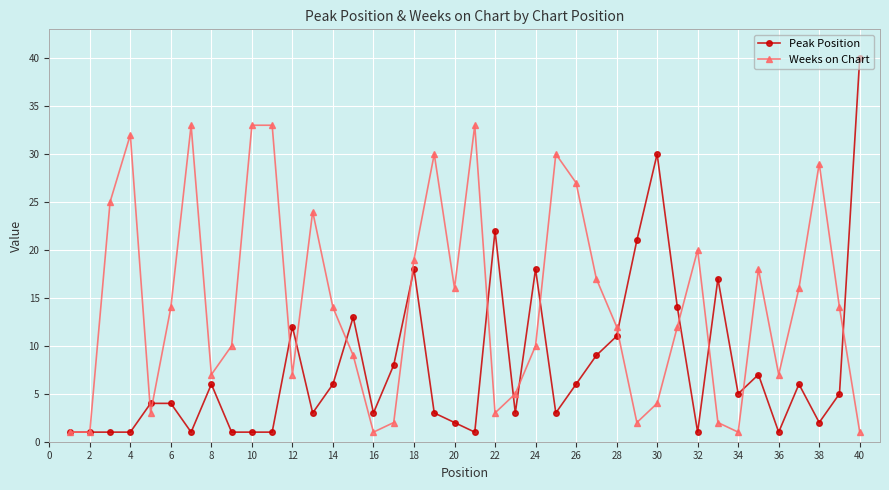

Which series has the widest spread of values?

Peak Position